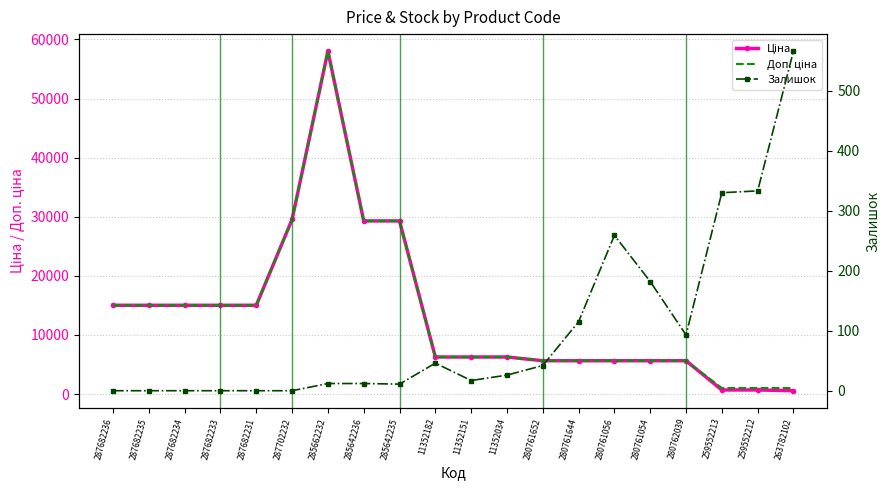

Which label corresponds to the smallest value in the chart?

287682236